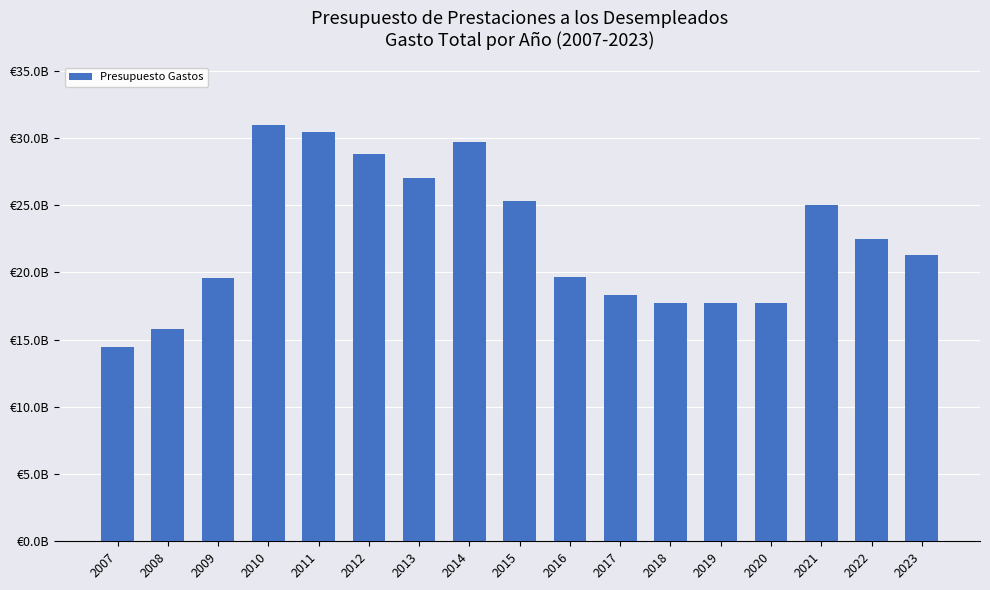

Reading right to left, extract all data points from this chart.

2023=21278019880	2022=22457097220	2021=25011796590	2020=17702180620	2019=17702180620	2018=17702180620	2017=18318312650	2016=19620938900	2015=25300040460	2014=29727534270	2013=26993695960	2012=28805052820	2011=30474059630	2010=30974836280	2009=19615945860	2008=15777076660	2007=14470660640